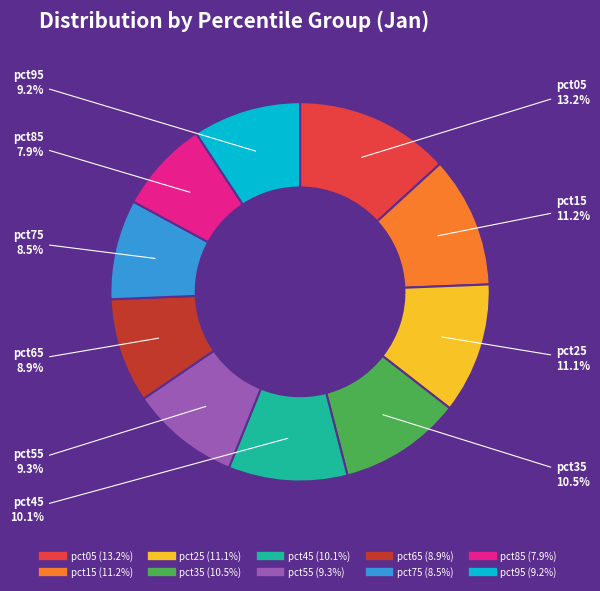

What is the total percentage of pct65 and pct85?

16.8%